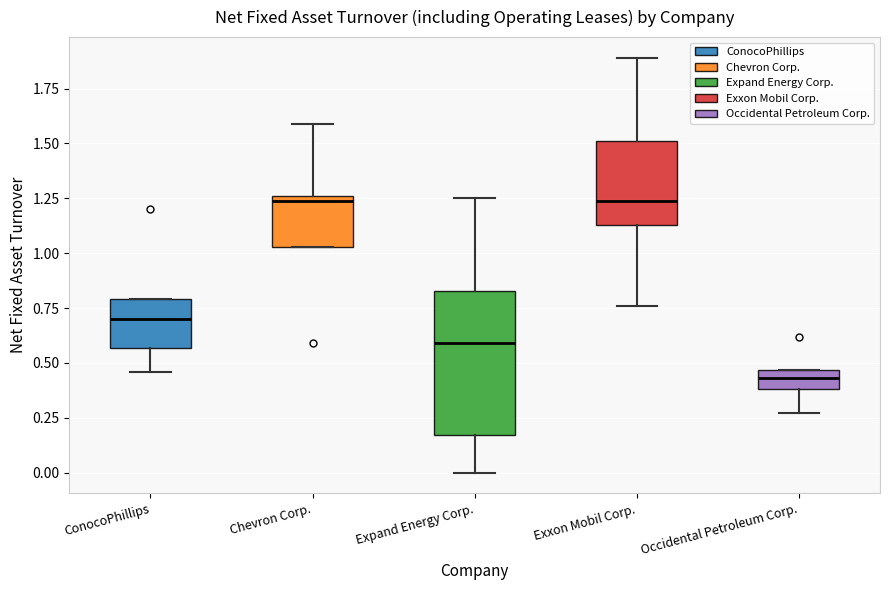

Where does the upper whisker of the box for Chevron Corp. end on the y-axis? The values are not printed on the chart, so give them approximately, as read against the axis.

1.60